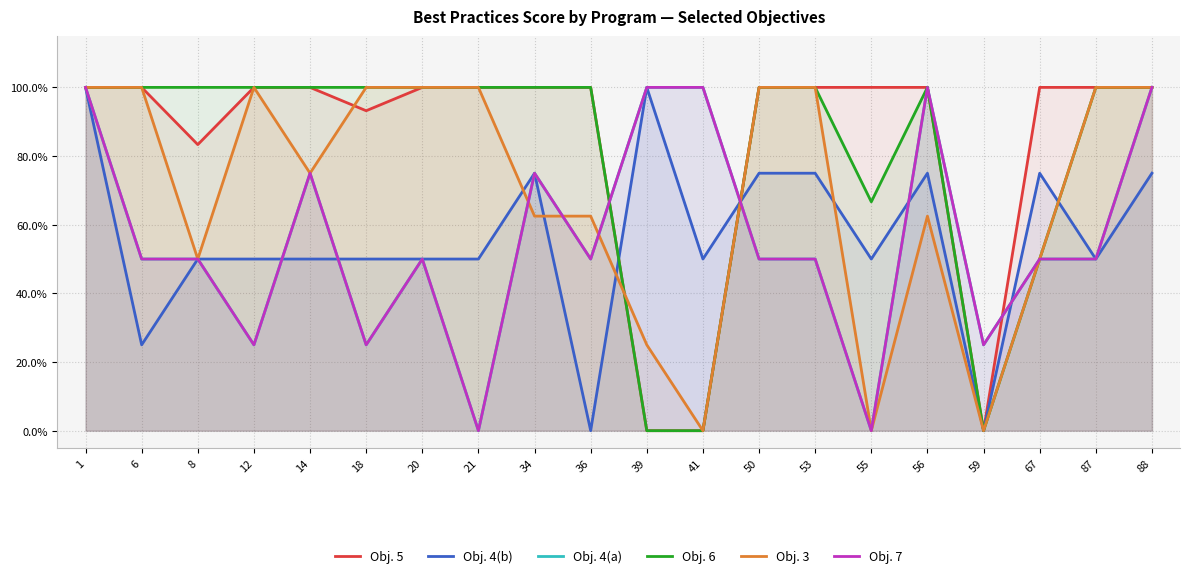

What is the maximum value shown in the chart?

1.0